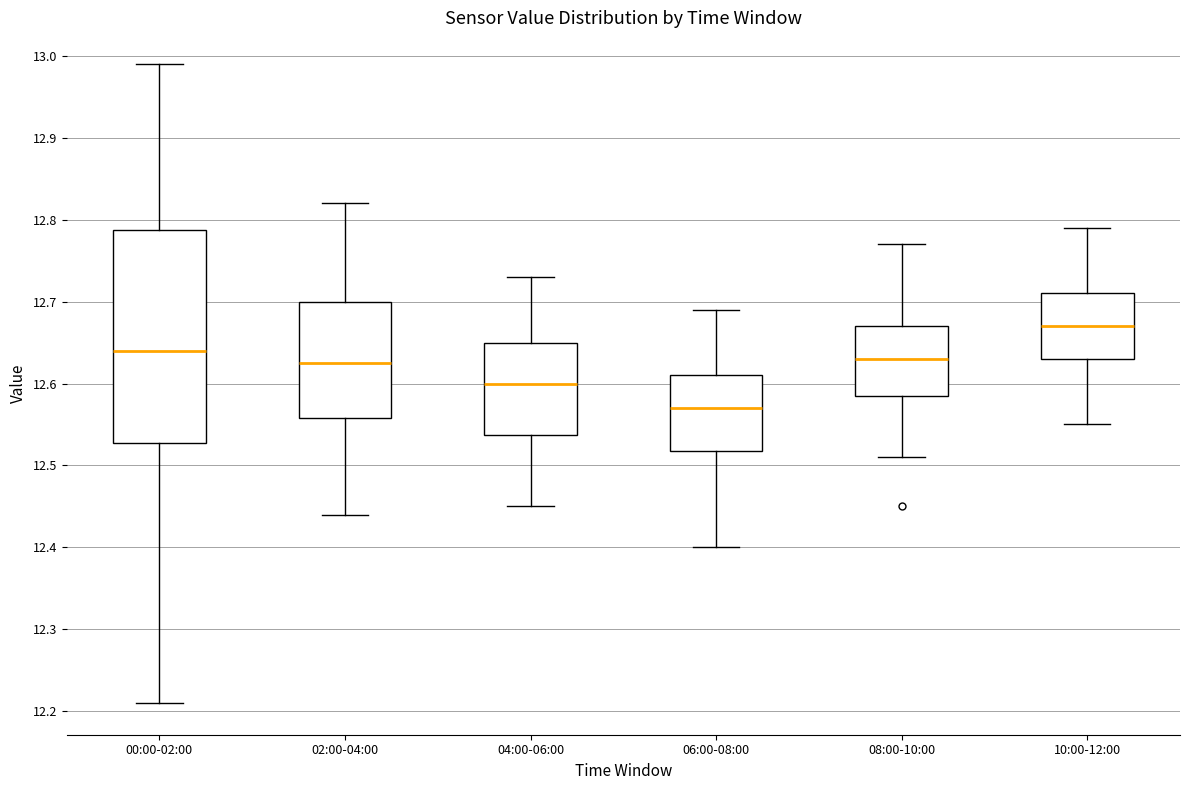

Comparing the boxes themselves (not the whiskers), which one is the tallest?

00:00-02:00